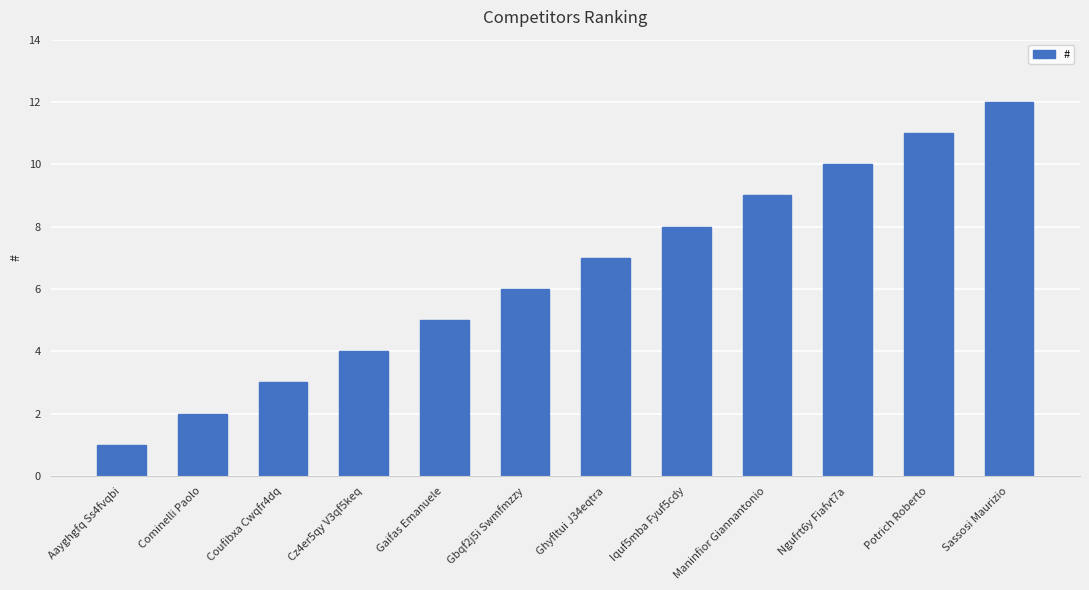

Reading left to right, list all the values displayed in this chart.

1	2	3	4	5	6	7	8	9	10	11	12